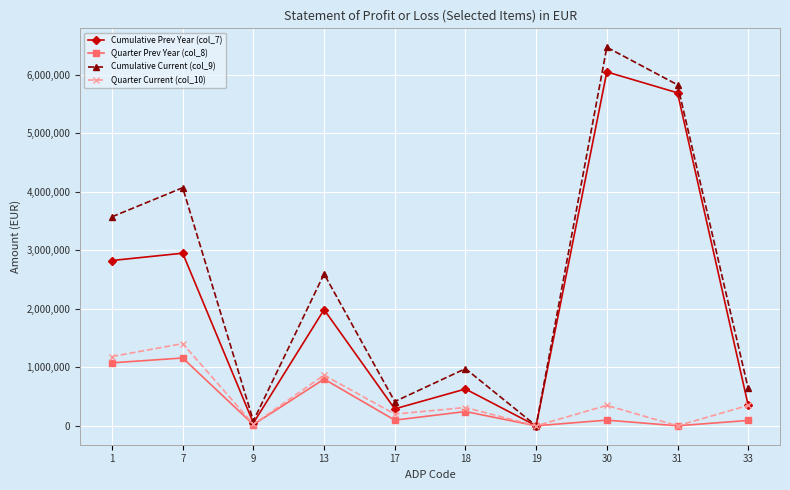

At 18, list the series in order from largest to smallest.

Cumulative Current (col_9), Cumulative Prev Year (col_7), Quarter Current (col_10), Quarter Prev Year (col_8)